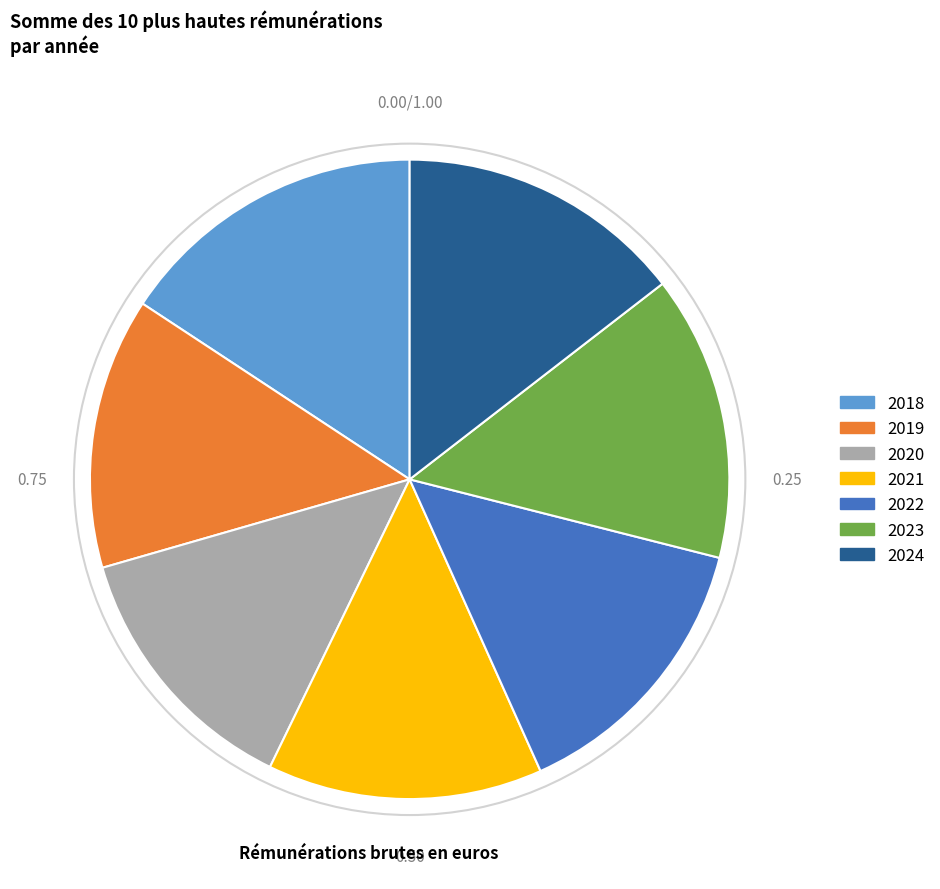

Combined, do 2021 and 2024 account for over 50%?

No